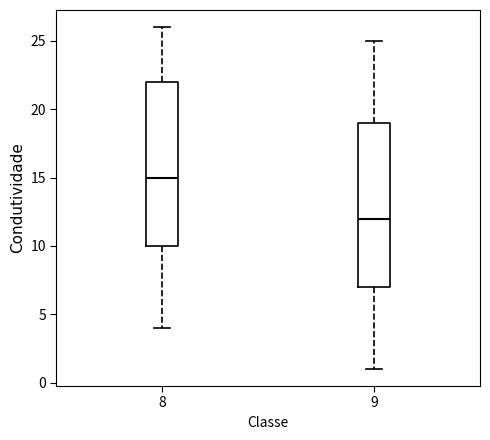

Which box has the highest median line?

8